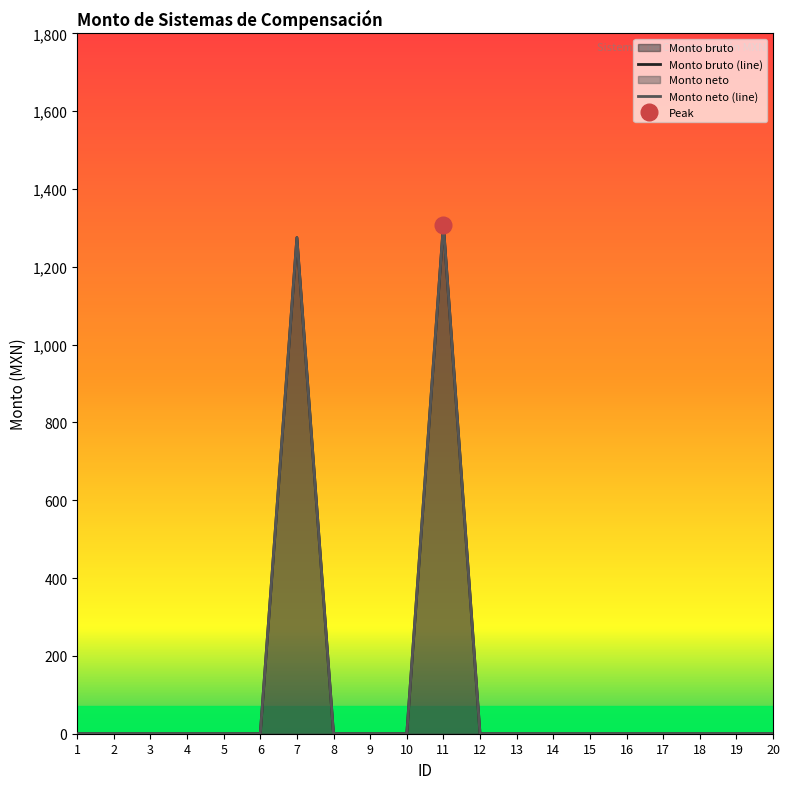

How many positive values does the Monto neto series have?

2